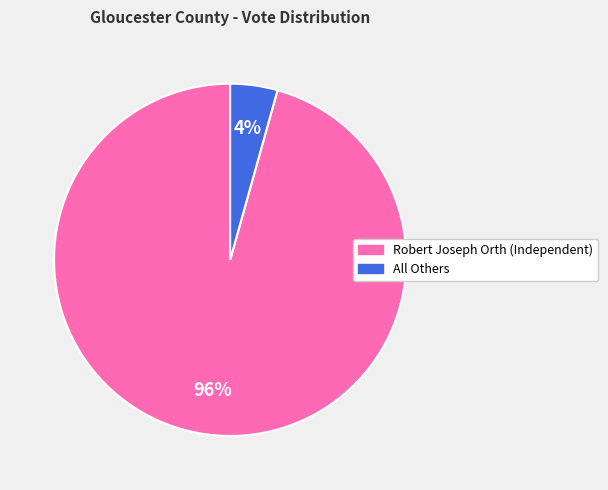

To the nearest percent, what is the combined percentage of All Others and Robert Joseph Orth (Independent)?

100%